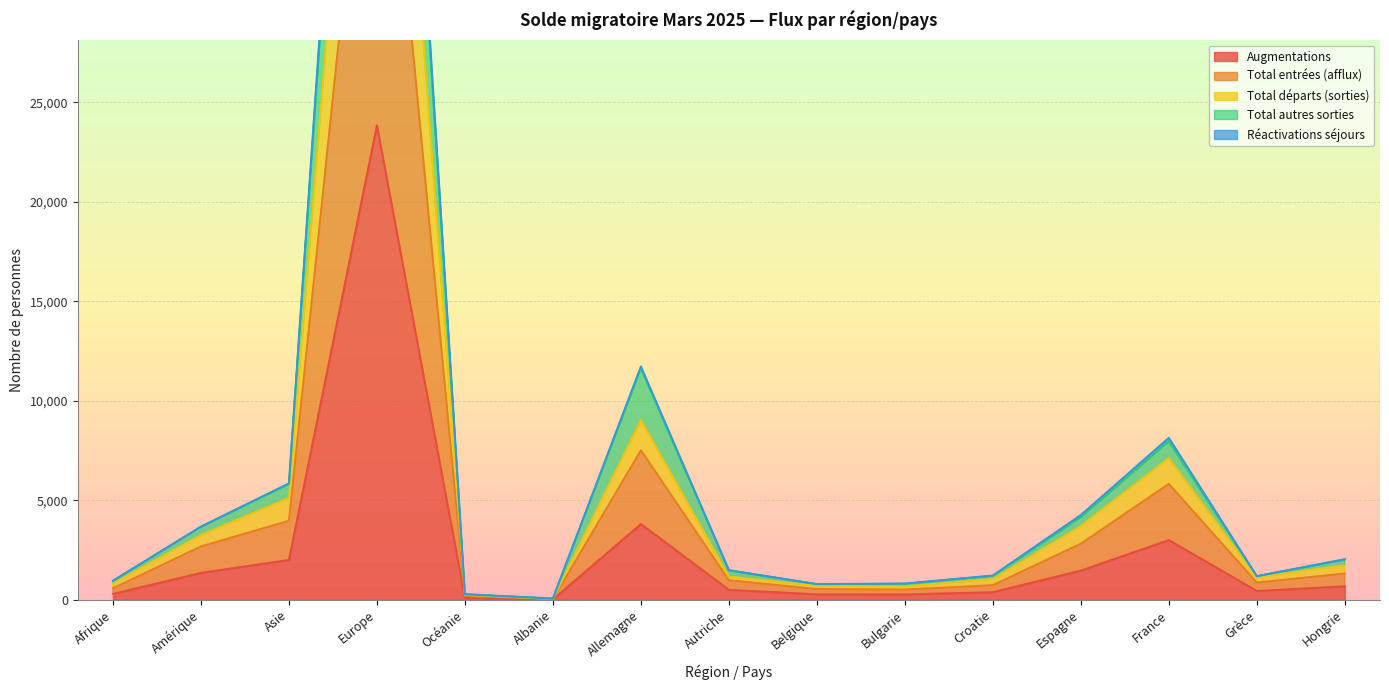

What is the sum of all Réactivations séjours values?

38373